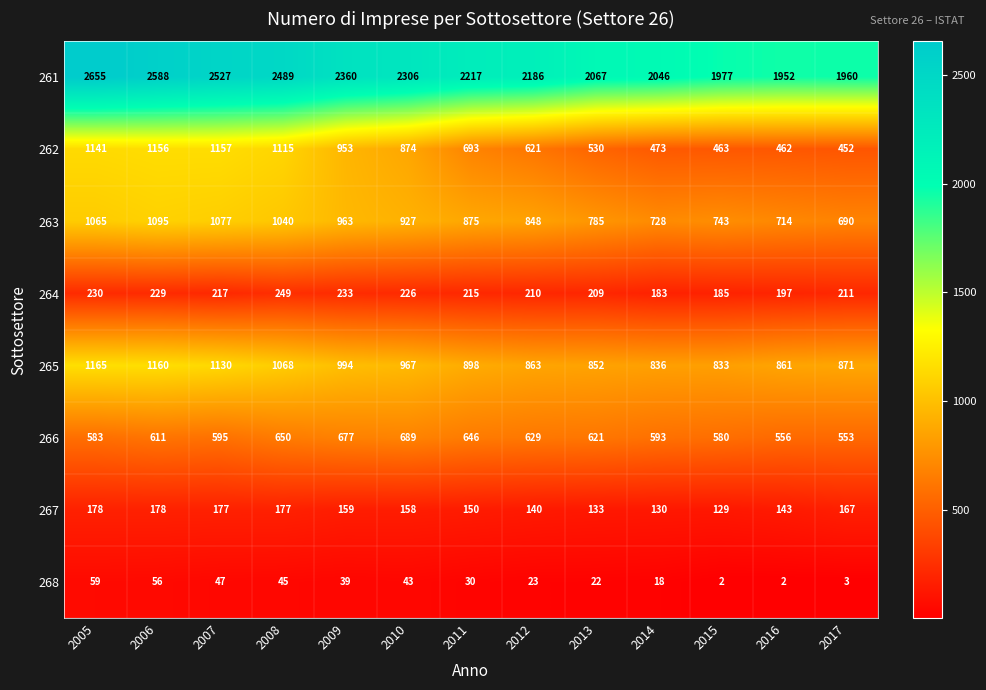

Rank the series by their maximum value, from lowest to highest.

268, 267, 264, 266, 263, 262, 265, 261